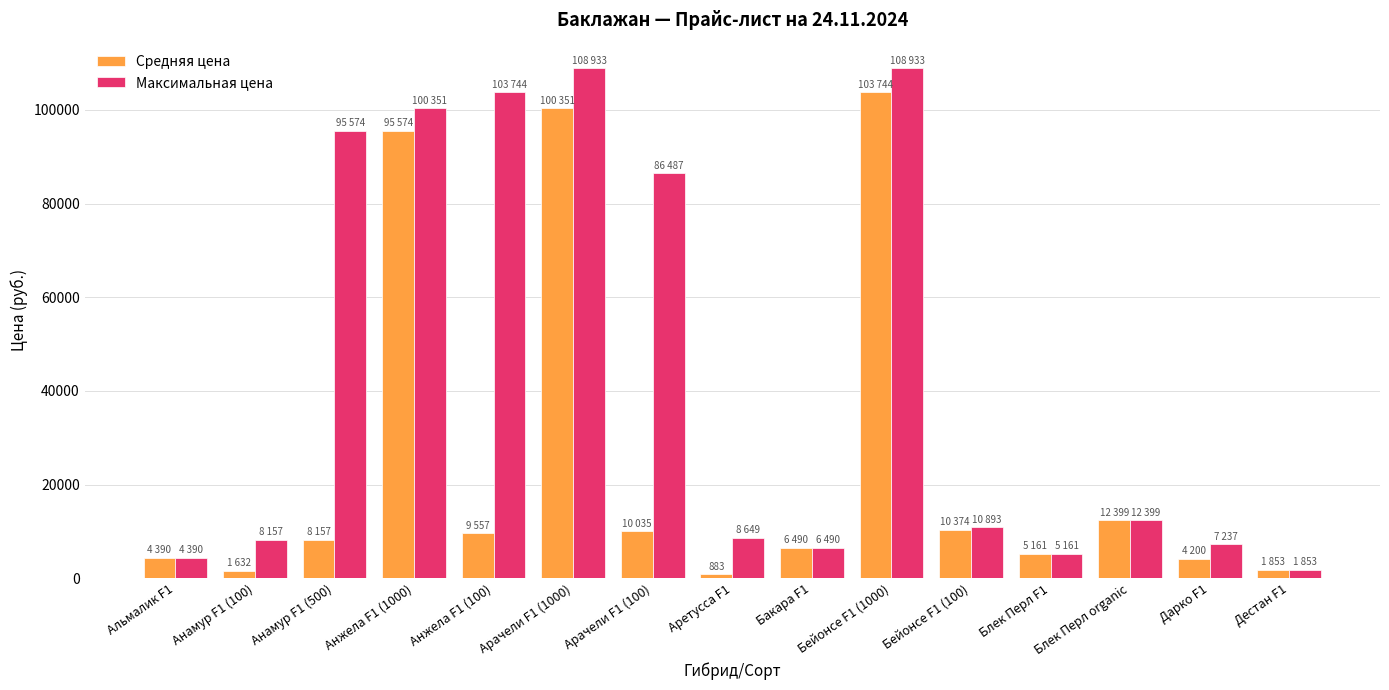

How many bars are there in each group?

2